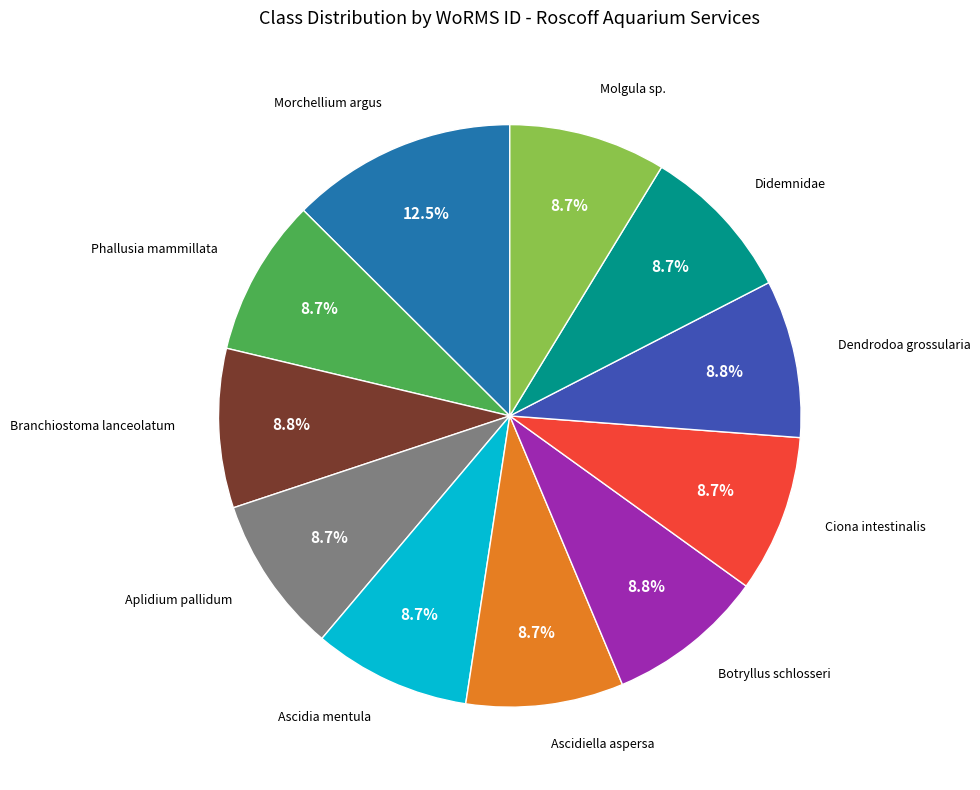

Is there any slice that represents more than half of the pie?

No